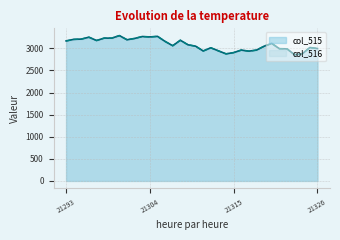

At which label does col_516 reach its peak?

21300